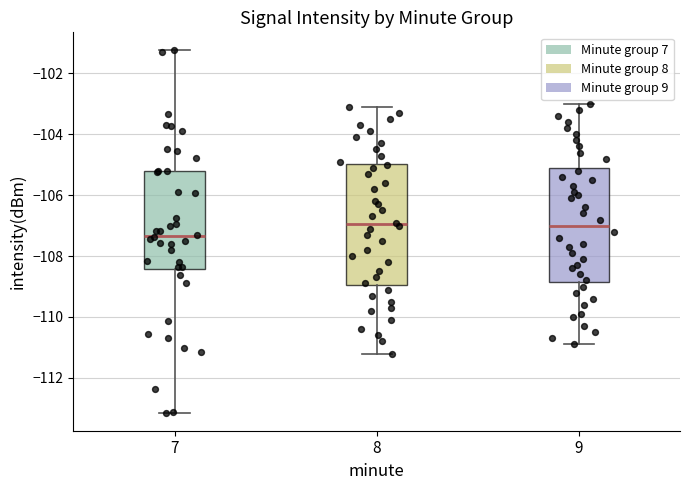

Reading left to right, transcribe this box plot: for each box, give where its median line is, the range the box spans, and where its two whiskers end, as read against the y-axis. The values are not printed on the chart, so give them approximately, as read against the axis.

7: median -107.4, box -108.4 to -105.2, whiskers -113.2 to -101.2
8: median -107.0, box -109.0 to -105.0, whiskers -111.2 to -103.0
9: median -107.0, box -108.8 to -105.0, whiskers -110.8 to -103.0